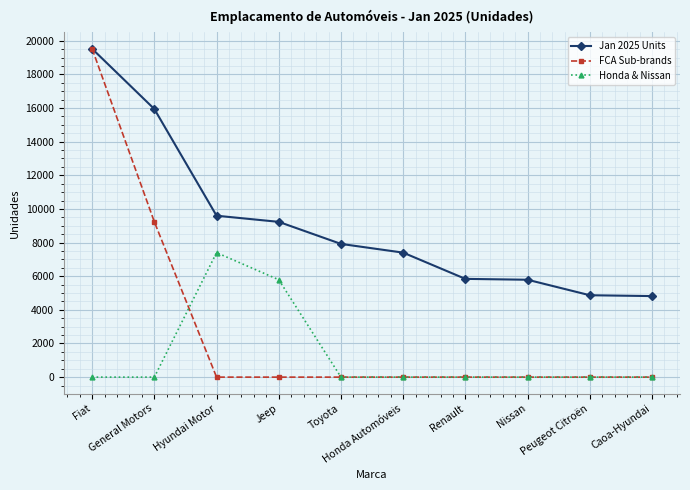

What is the label of the 6th point from the right?

Toyota